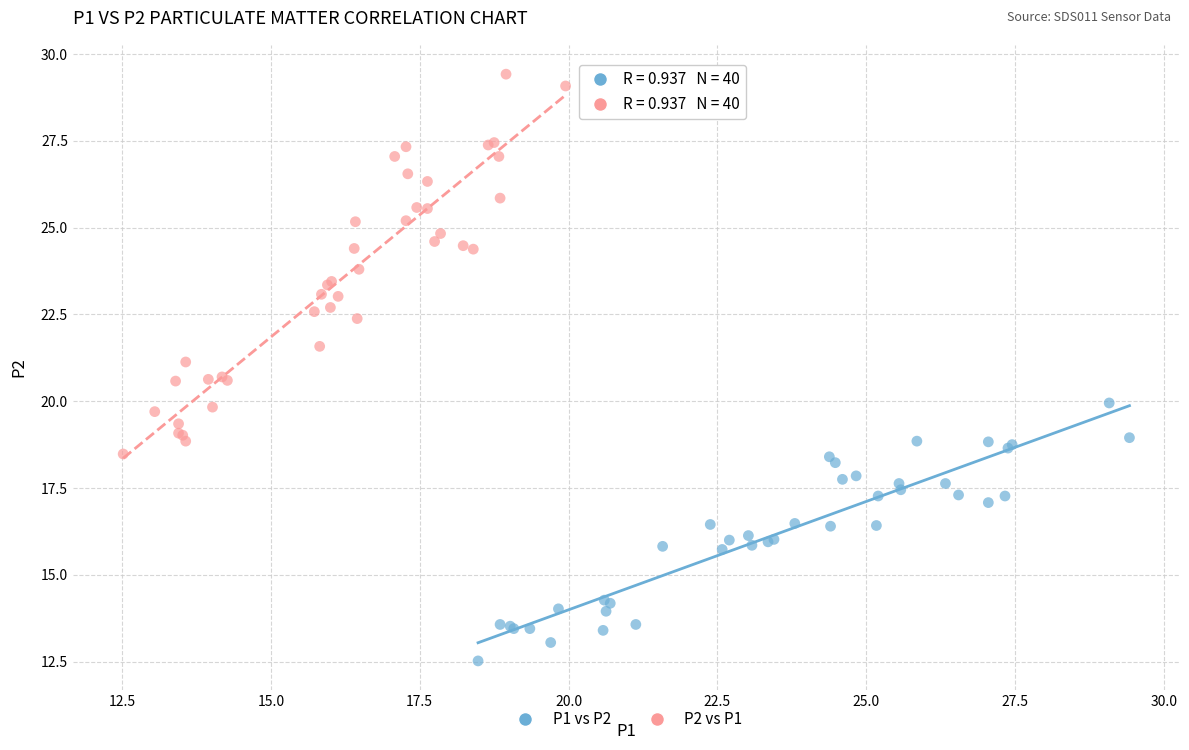

Which series reaches the minimum Y coordinate?

P1 vs P2